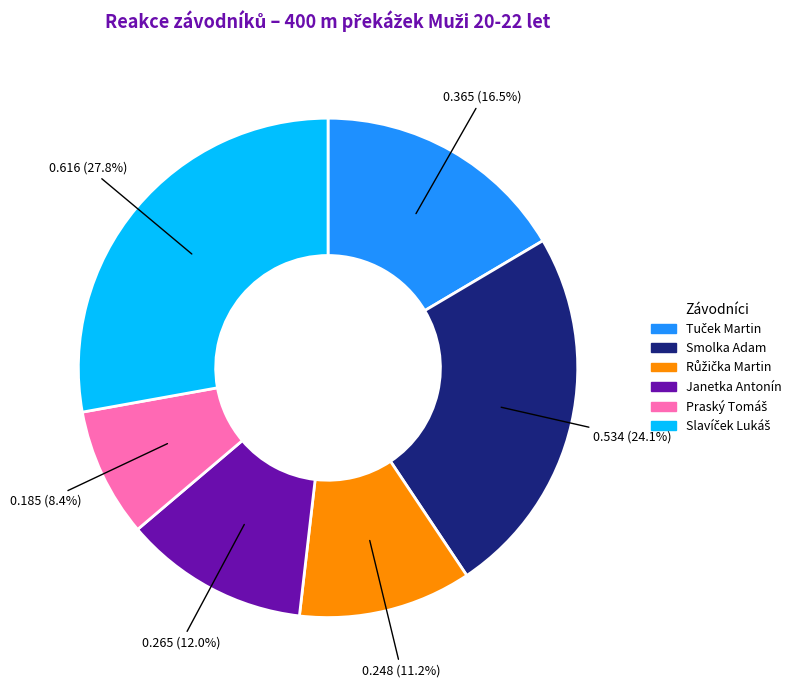

Is there any slice that represents more than half of the pie?

No